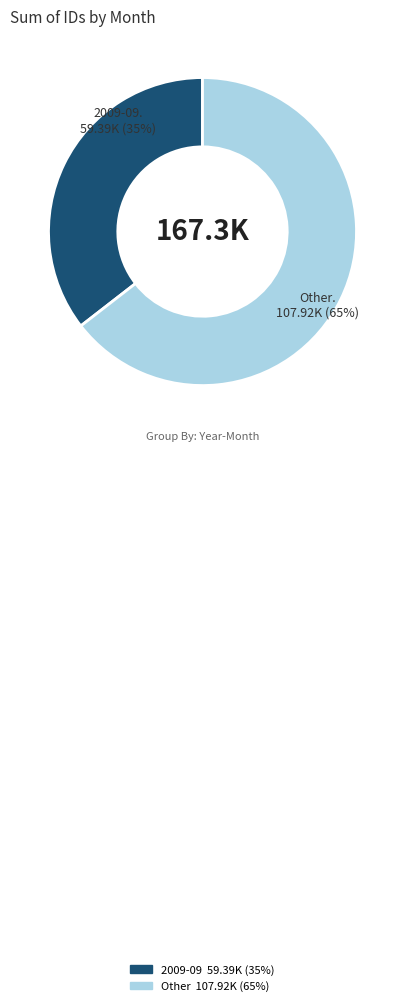

To the nearest percent, what is the average slice percentage?

50%